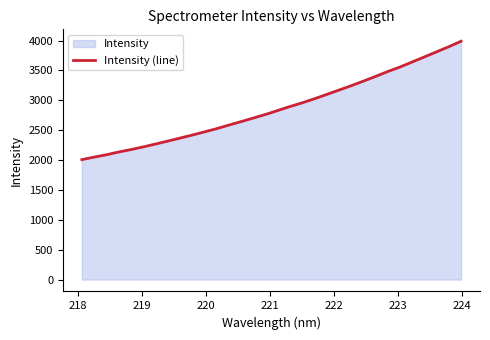

What is the difference between the maximum and minimum values?

1981.1